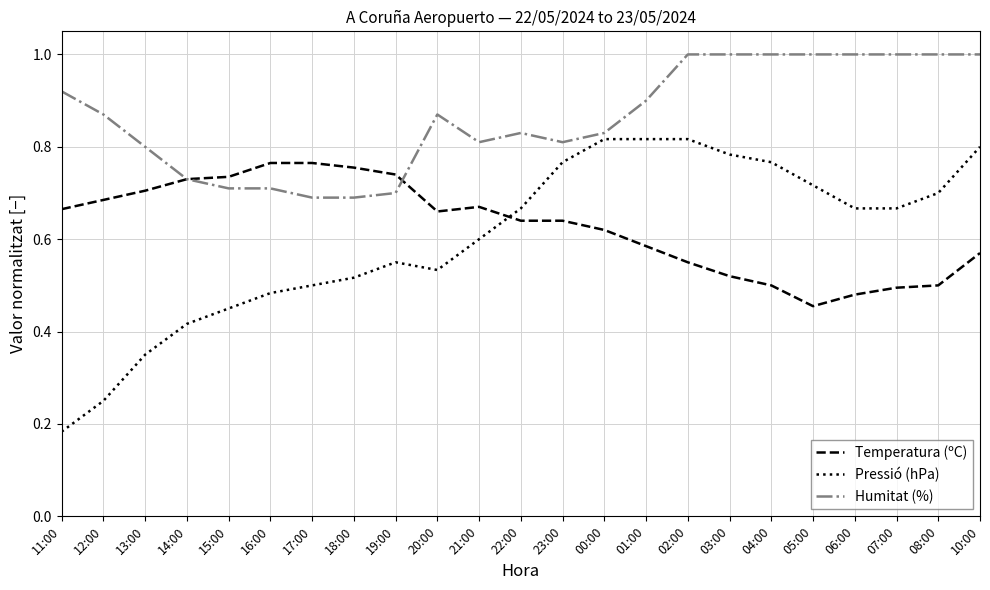

Rank the series at 07:00 from lowest to highest value.

Temperatura (ºC), Pressió (hPa), Humitat (%)